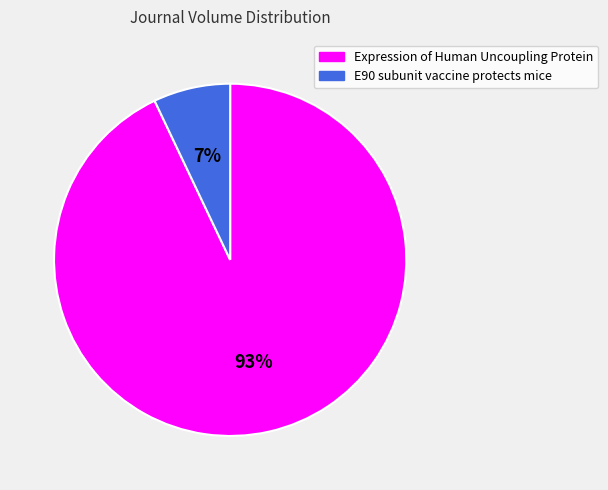

Does any single category account for the majority?

Yes